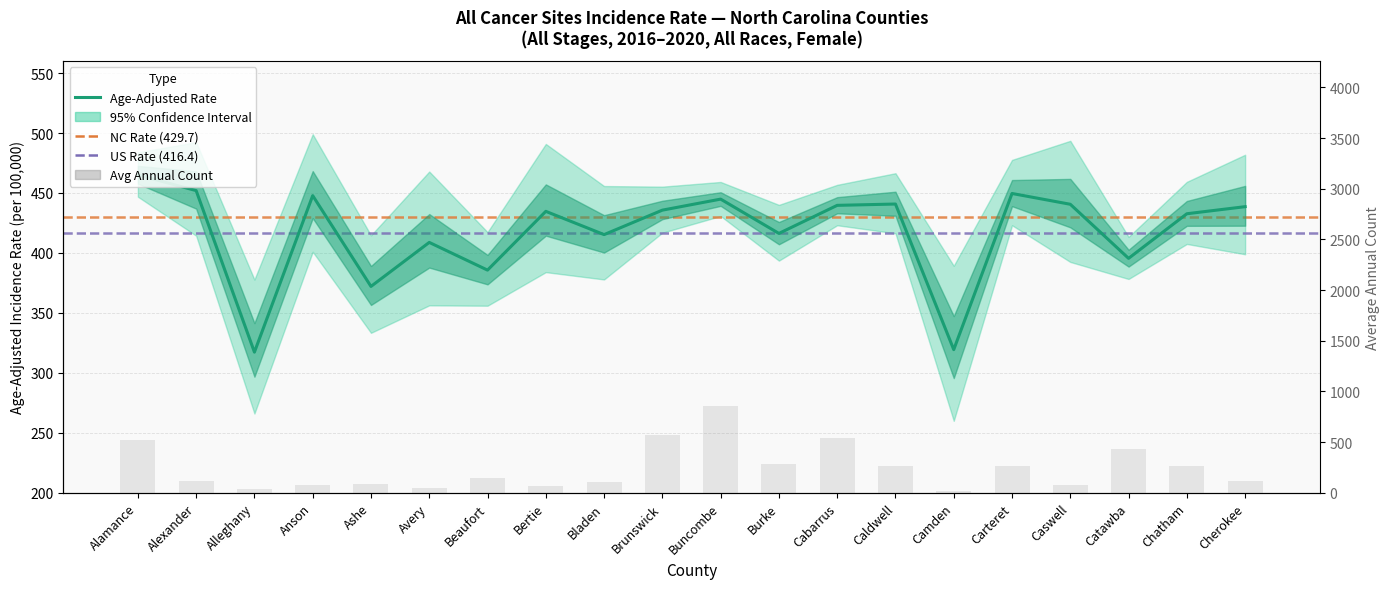

At how many categories does at least one series exceed 640?

1